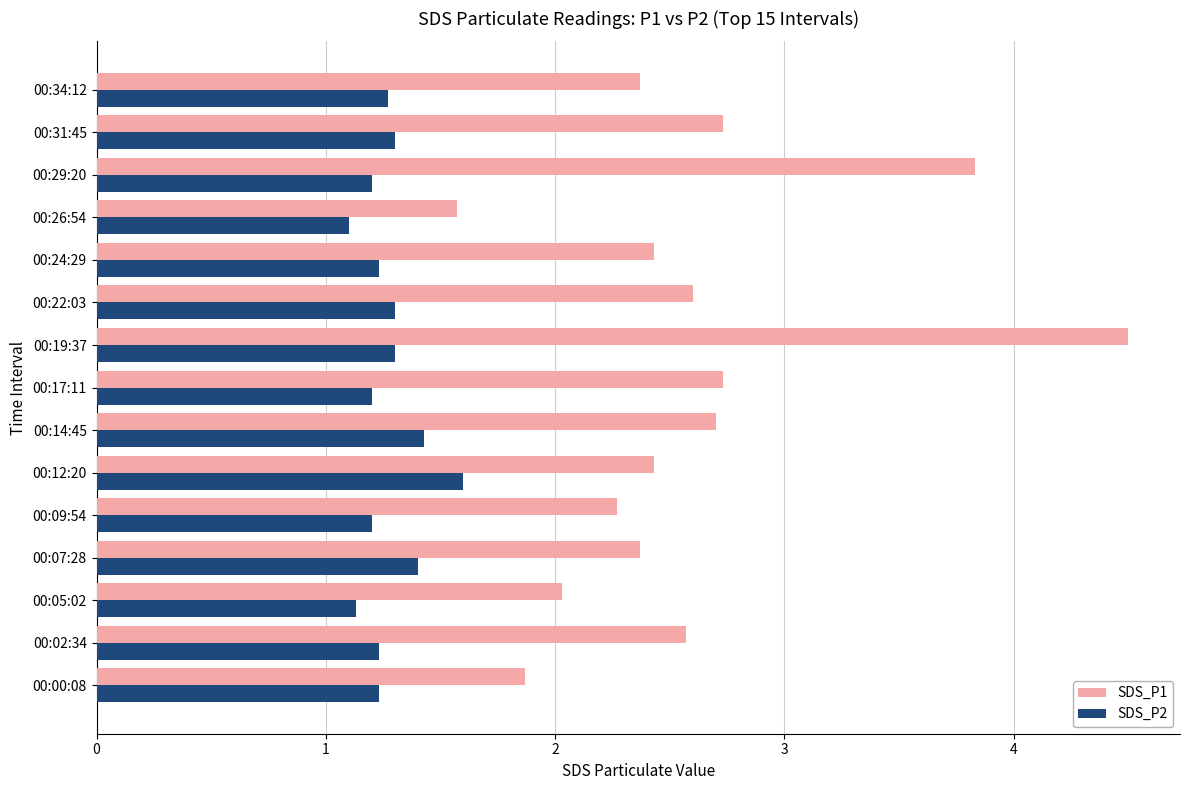

Between 00:22:03 and 00:29:20, which series saw the biggest shift?

SDS_P1